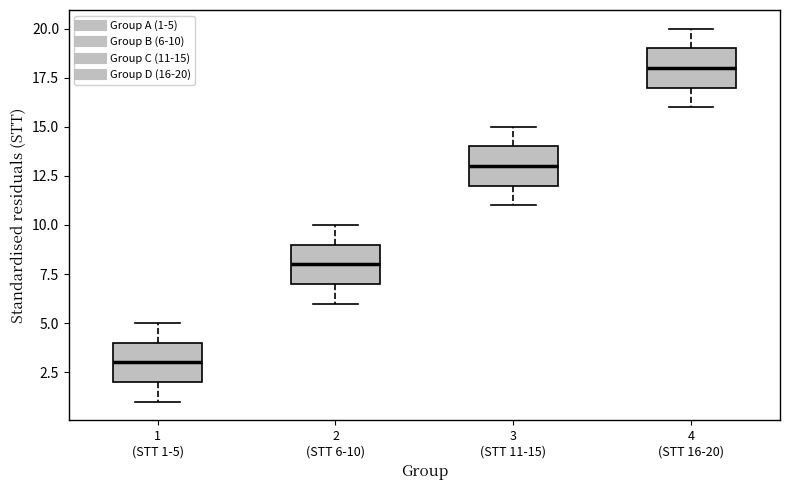

Which box has the highest median line?

4 (STT 16-20)